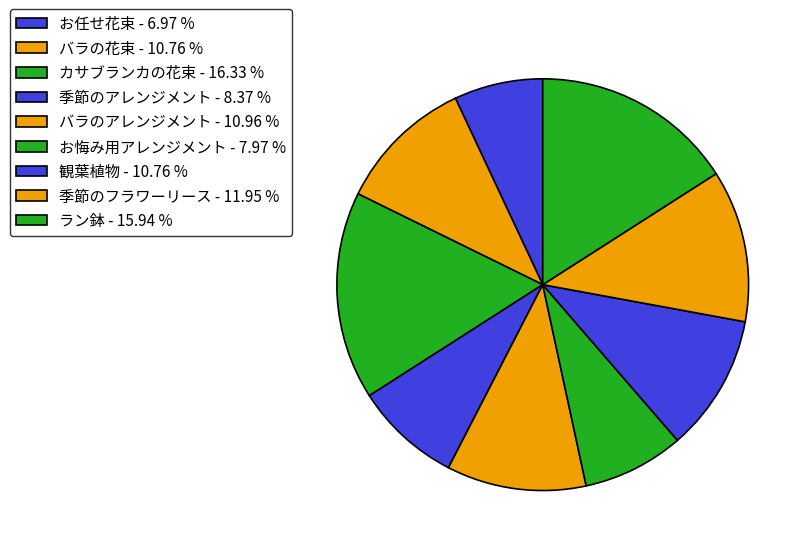

Rank the categories by value from highest to lowest.

カサブランカの花束, ラン鉢, 季節のフラワーリース, バラのアレンジメント, バラの花束, 観葉植物, 季節のアレンジメント, お悔み用アレンジメント, お任せ花束